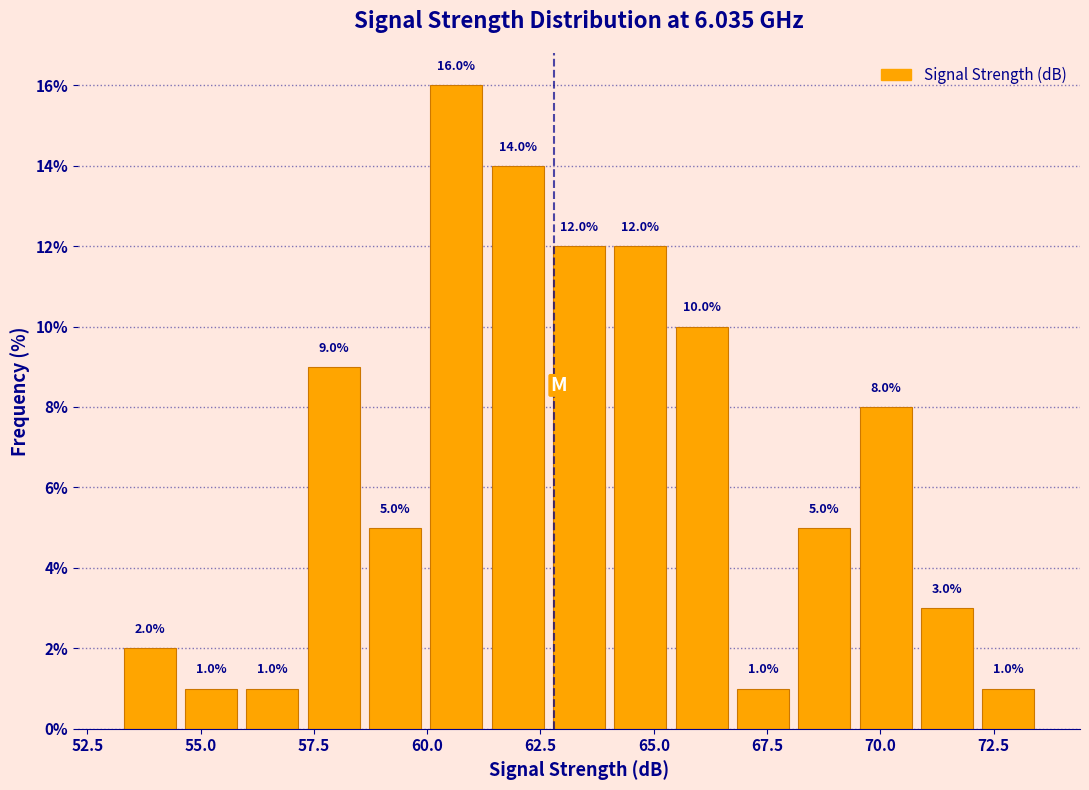

Around what value on the x-axis is the tallest bar? Give the approximate position of its centre, as read against the axis.

60.5